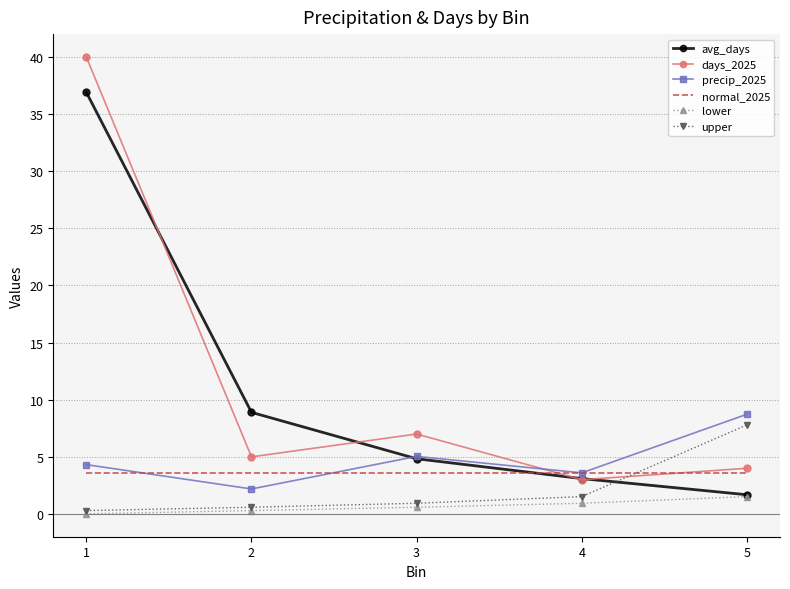

True or false: upper has more than 1 points higher than both neighbors.

False